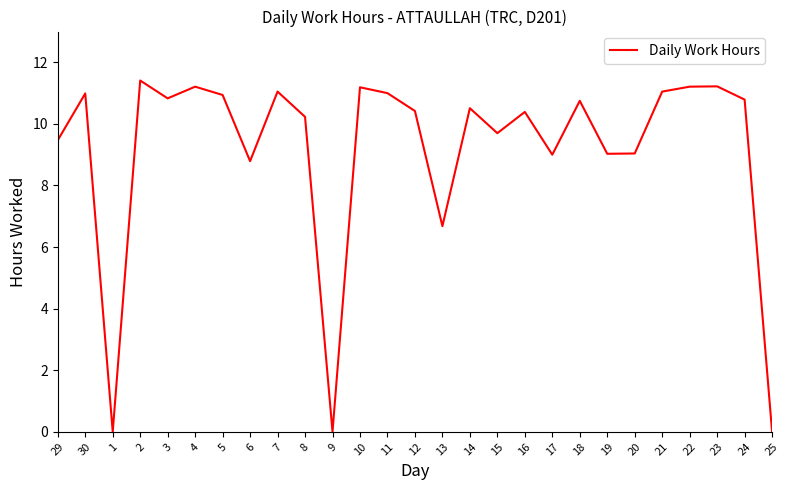

The value at 20 is 9.0. True or false?

True